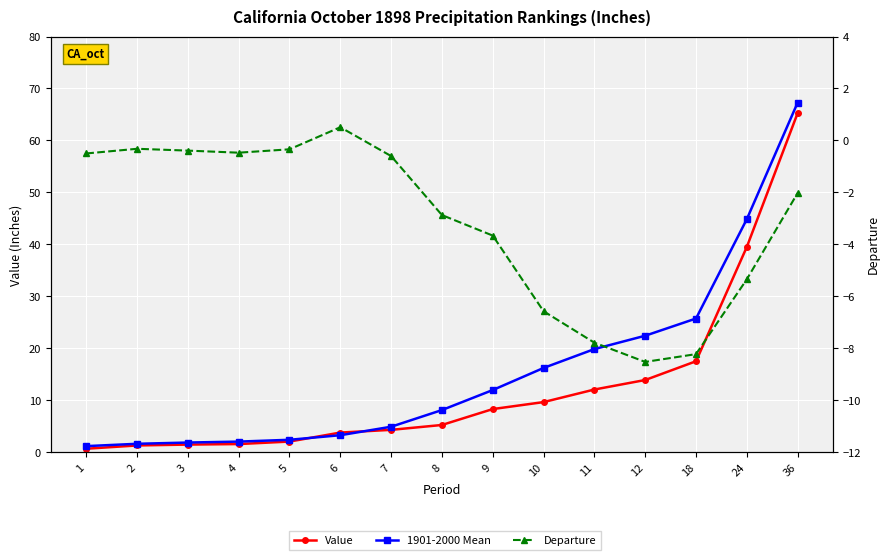

Reading left to right, what are all the values shown in this chart?

Value: 0.7	1.3	1.5	1.6	2.1	3.8	4.3	5.3	8.3	9.7	12.1	13.9	17.5	39.5	65.3
1901-2000 Mean: 1.2	1.6	1.9	2.1	2.4	3.3	4.9	8.1	12.0	16.2	19.9	22.4	25.8	44.9	67.3
Departure: -0.5	-0.3	-0.4	-0.5	-0.3	0.5	-0.6	-2.9	-3.7	-6.6	-7.8	-8.5	-8.2	-5.3	-2.0